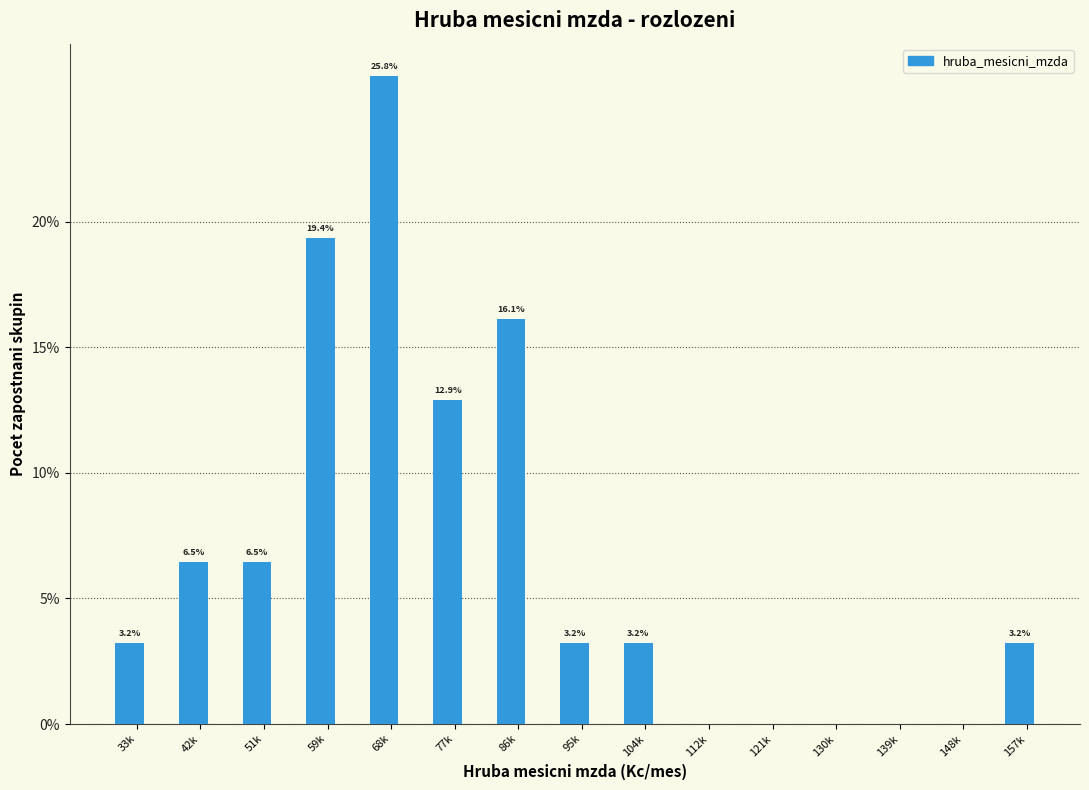

Reading right to left, extract all data points from this chart.

157k=3.2	148k=0.0	139k=0.0	130k=0.0	121k=0.0	112k=0.0	104k=3.2	95k=3.2	86k=16.1	77k=12.9	68k=25.8	59k=19.4	51k=6.5	42k=6.5	33k=3.2